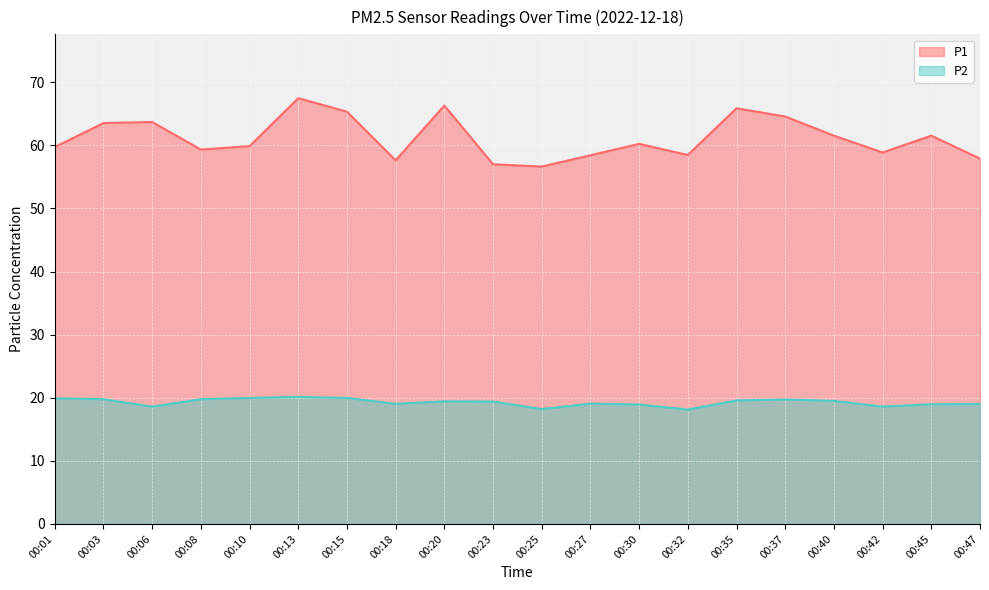

At which label does P1 reach its peak?

00:13